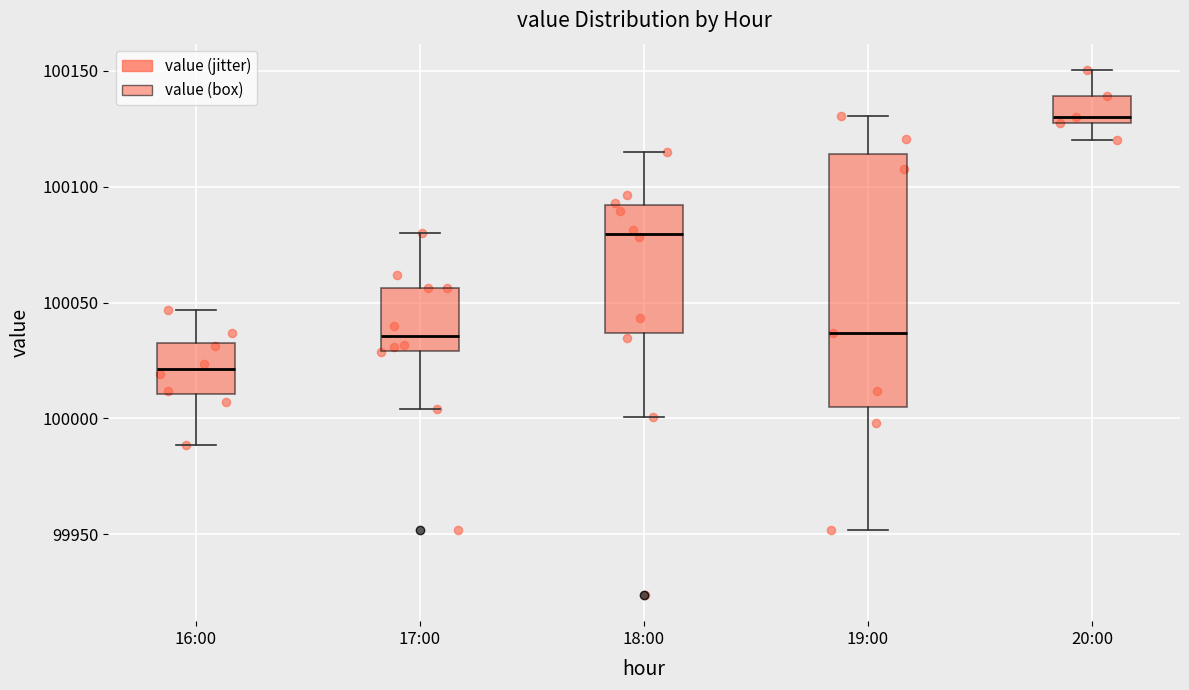

Which box has the highest median line?

20:00